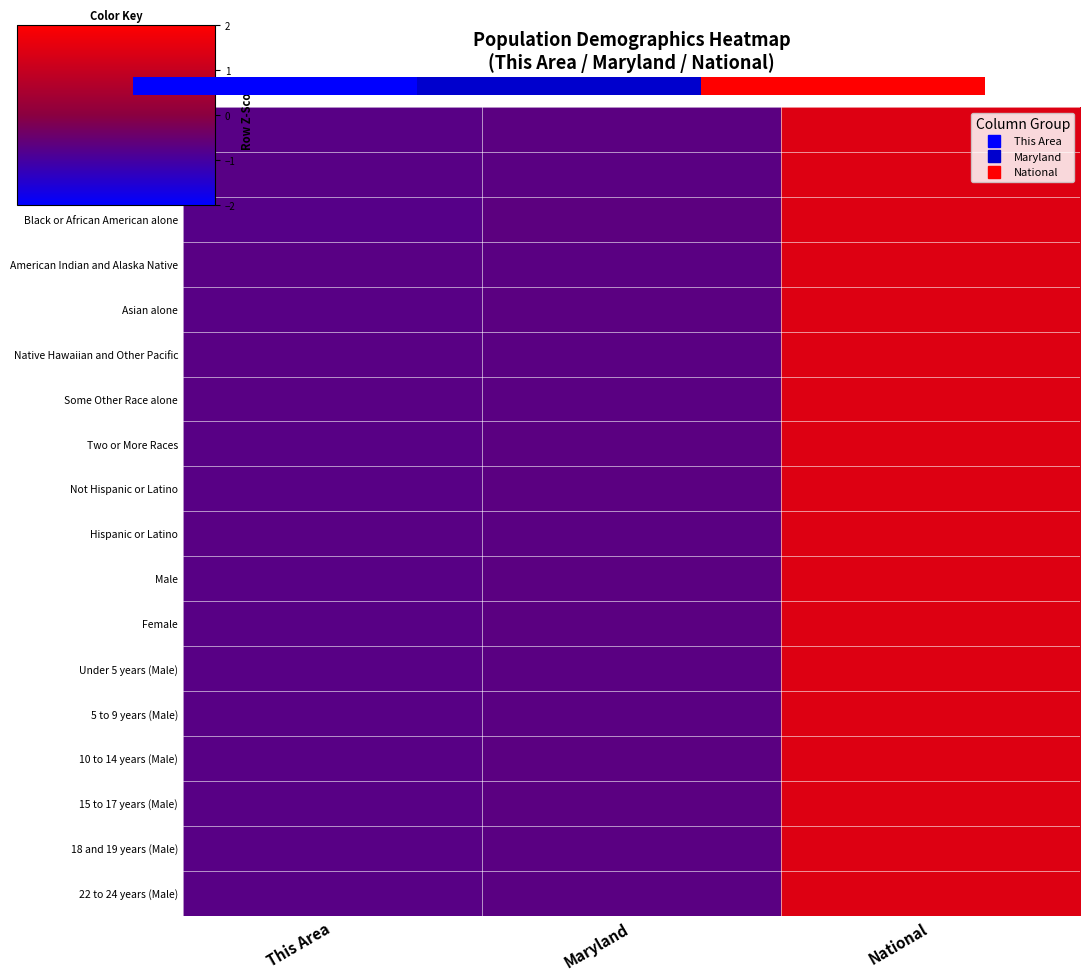

At This Area, list the series in order from largest to smallest.

Native Hawaiian and Other Pacific, American Indian and Alaska Native, Hispanic or Latino, Some Other Race alone, White alone, 5 to 9 years (Male), Under 5 years (Male), 18 and 19 years (Male), 22 to 24 years (Male), 10 to 14 years (Male), Two or More Races, Male, 15 to 17 years (Male), Total Population, Female, Not Hispanic or Latino, Asian alone, Black or African American alone